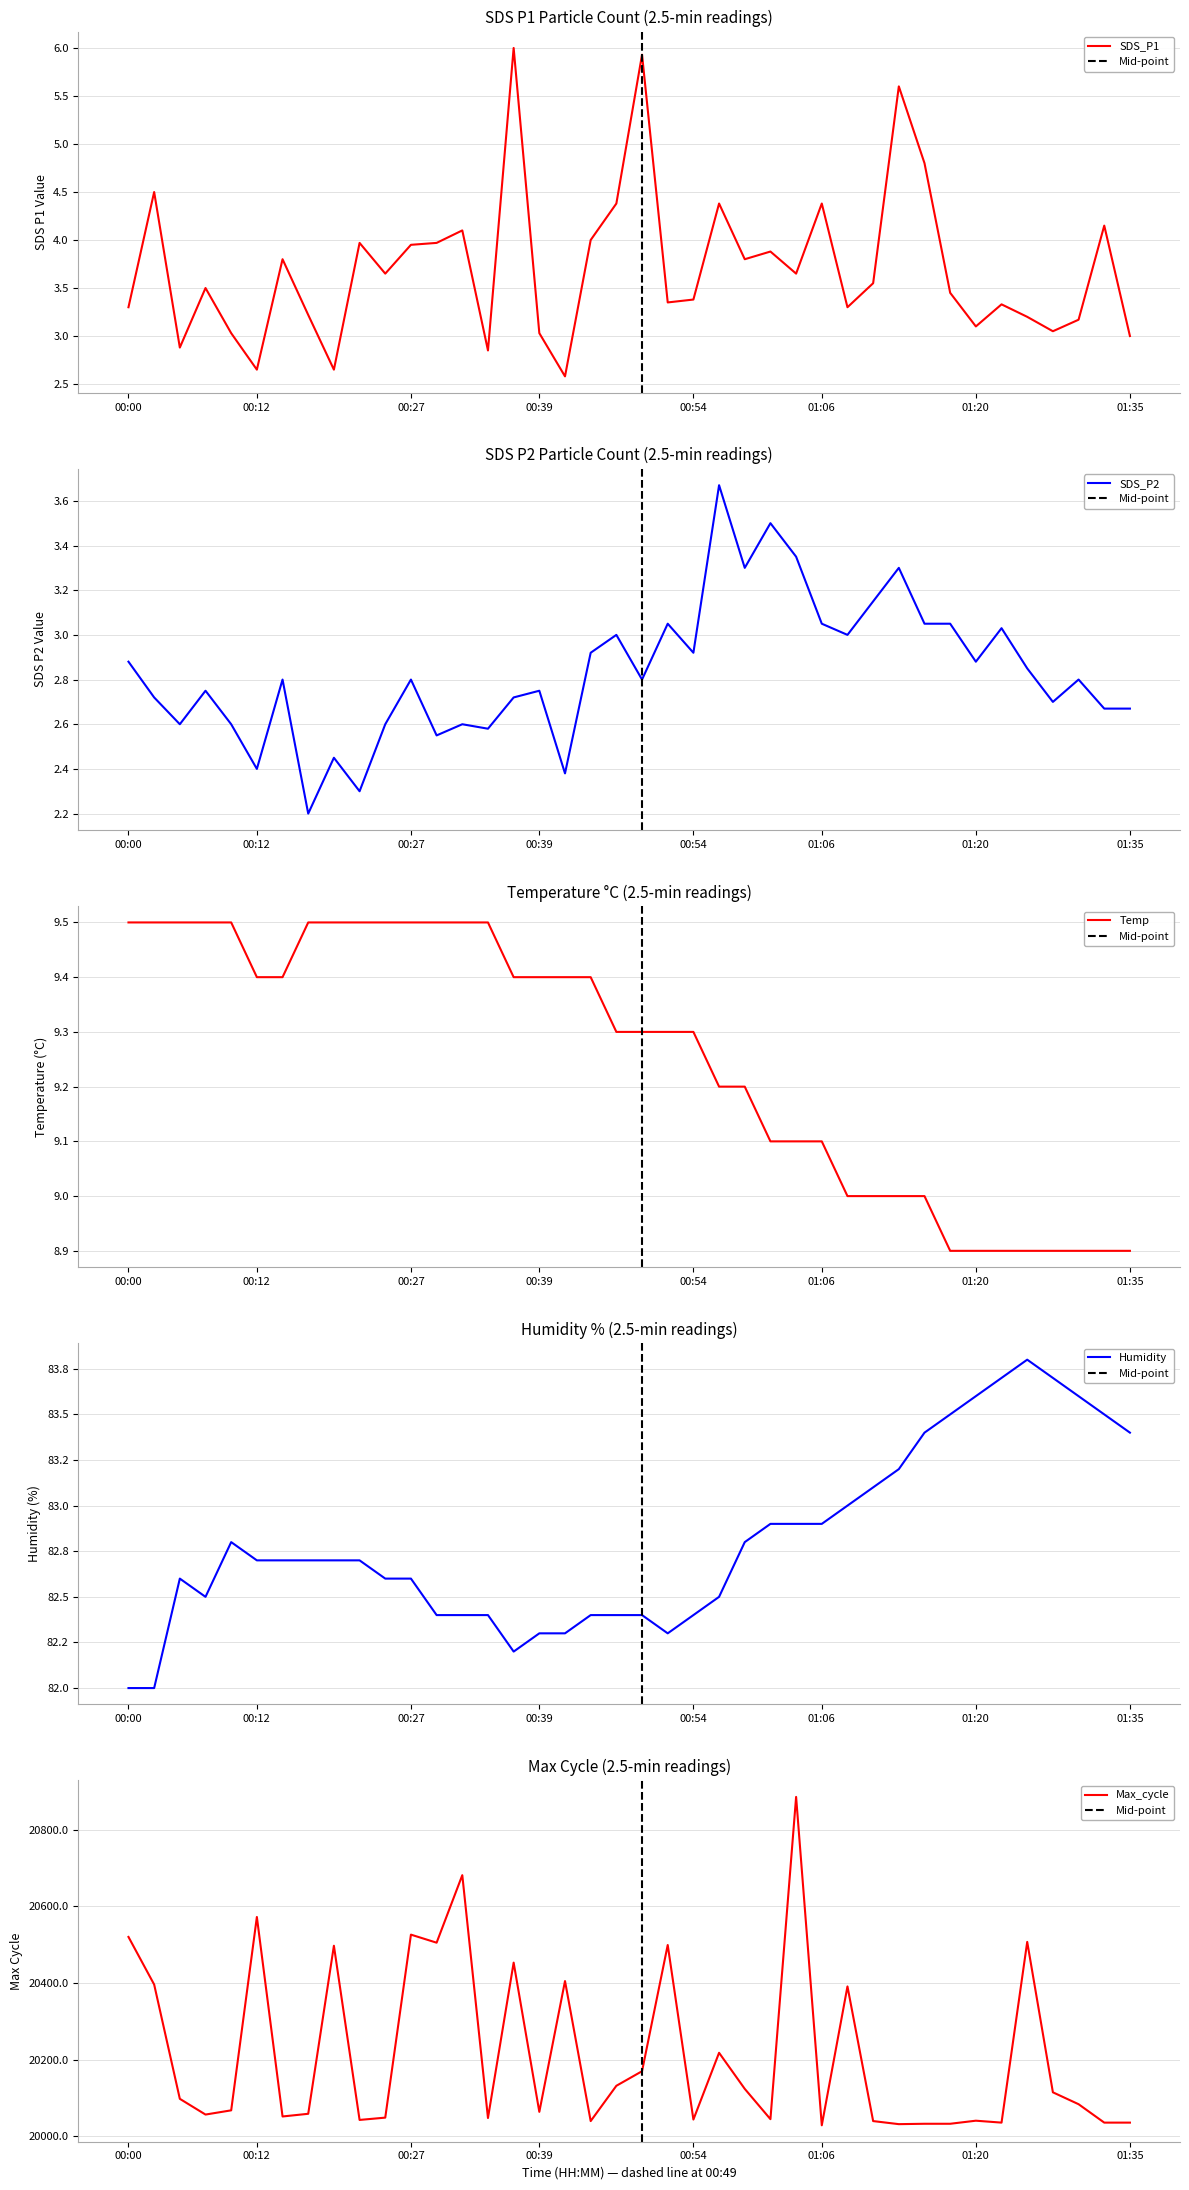

Which series has the largest total across all categories?

Max_cycle